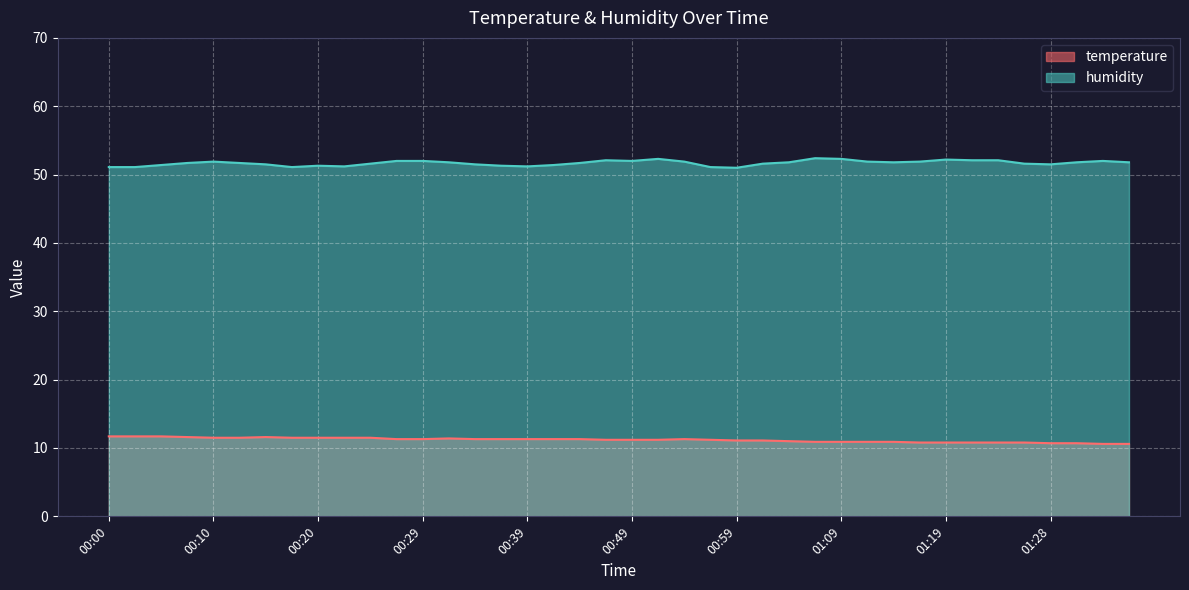

Rank the series at 00:42 from highest to lowest value.

humidity, temperature